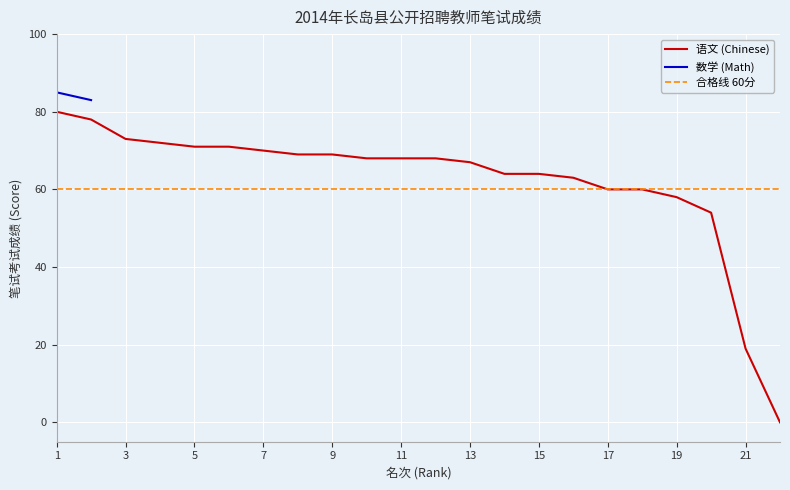

Rank the categories by value from lowest to highest.

22, 21, 20, 19, 17, 18, 16, 14, 15, 13, 10, 11, 12, 8, 9, 7, 5, 6, 4, 3, 2, 1